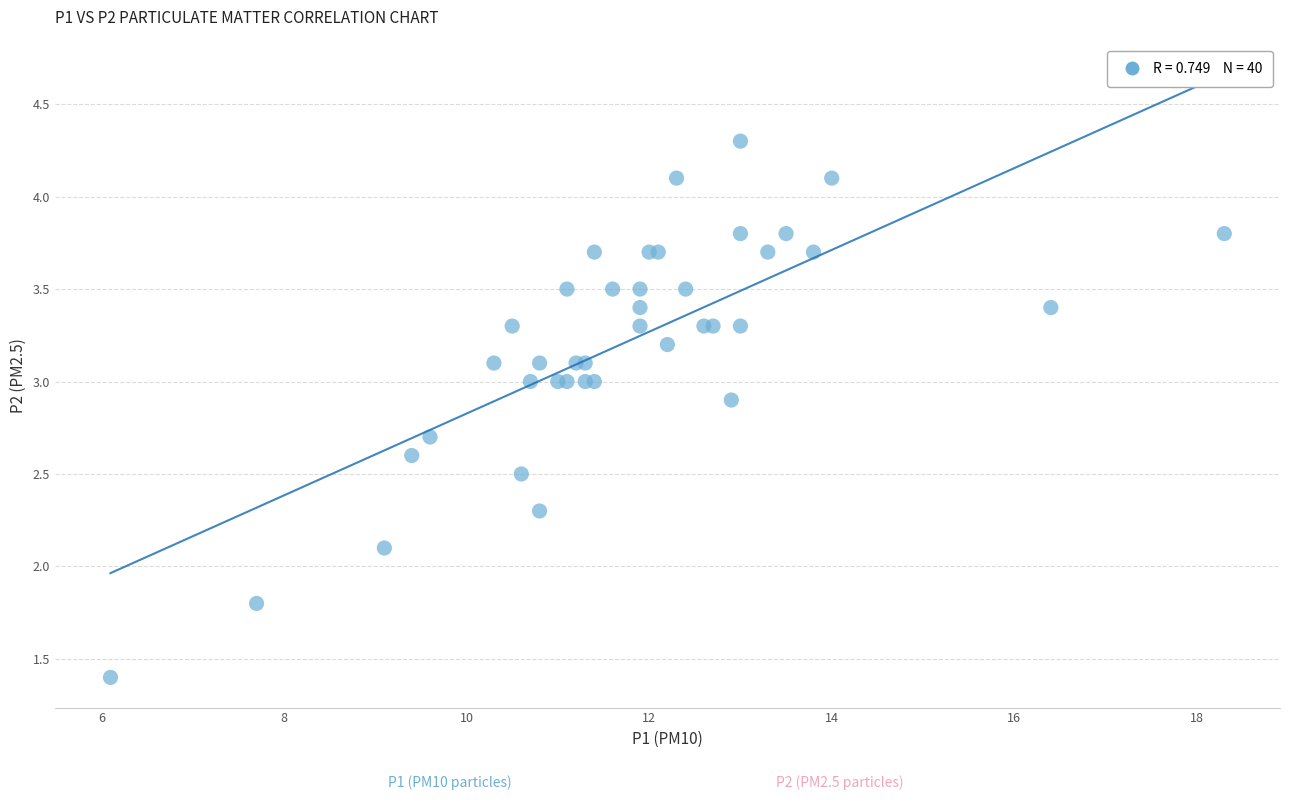

What Y value in the scatter plot is closest to 2?

2.1